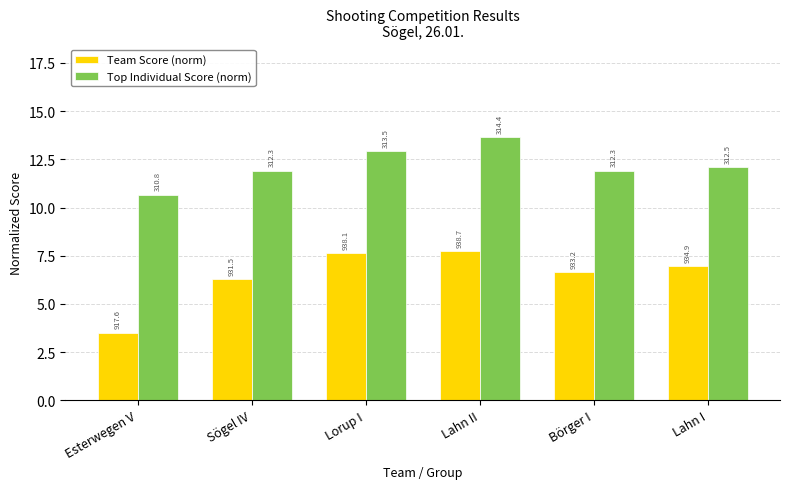

What is the difference between the maximum and minimum values in the Top Individual Score (norm) series?

3.0